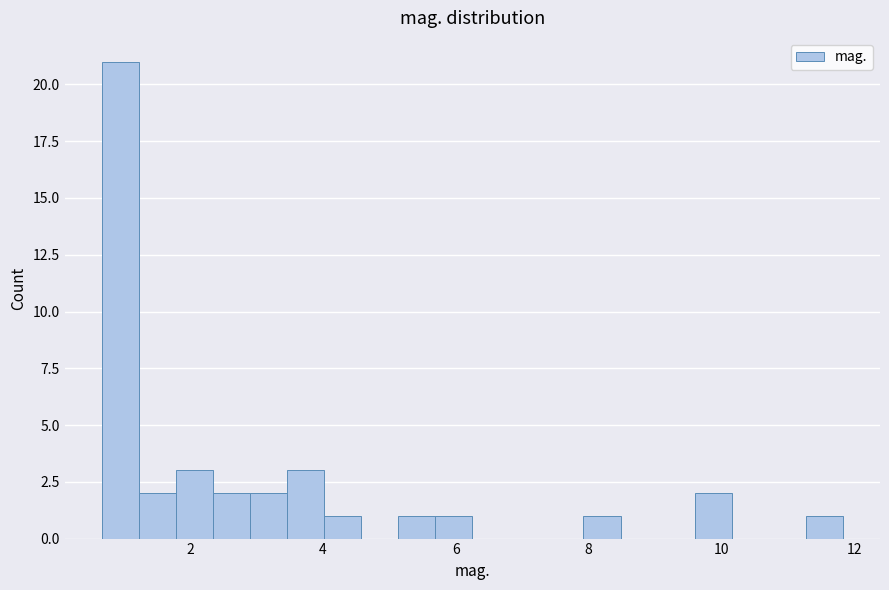

Read against the x-axis, roughly where is the centre of the tallest bar?

1.0